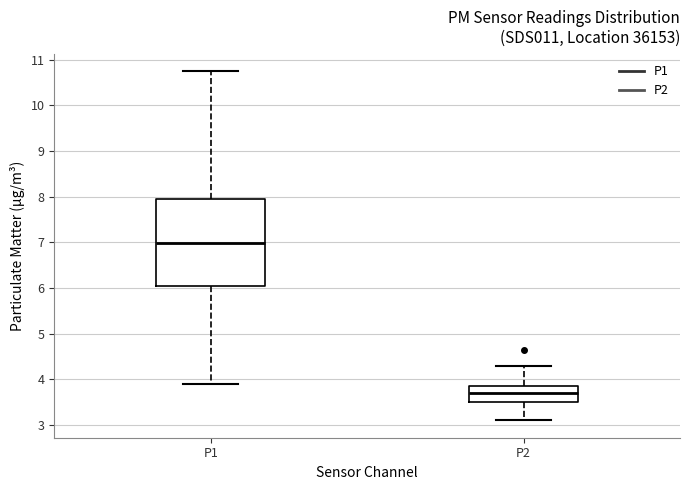

Where is the upper edge of the box for P2 on the y-axis? The values are not printed on the chart, so give them approximately, as read against the axis.

3.8